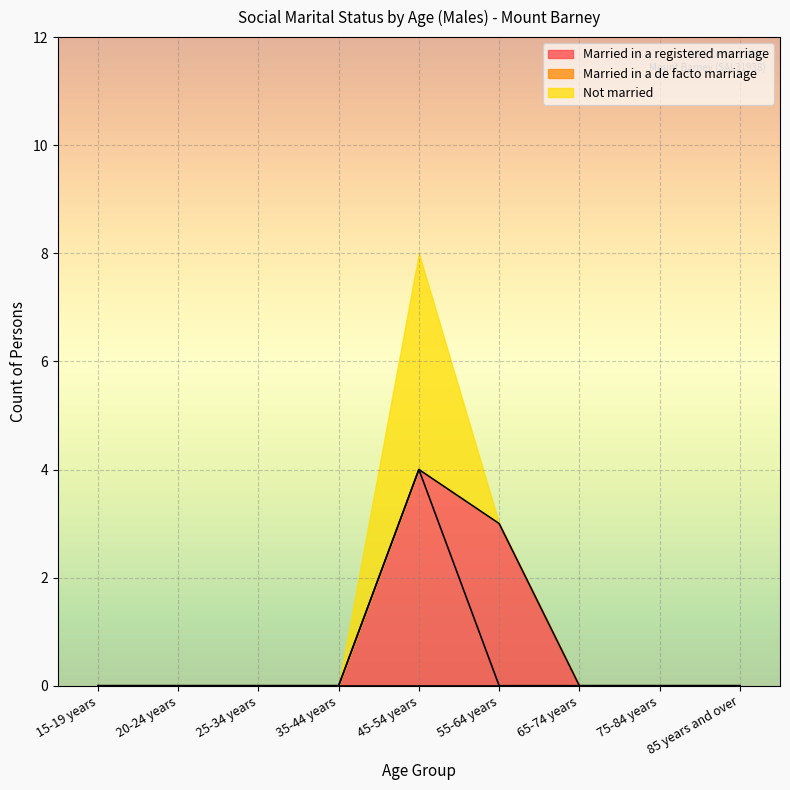

Between 85 years and over and 75-84 years, which is larger?

85 years and over